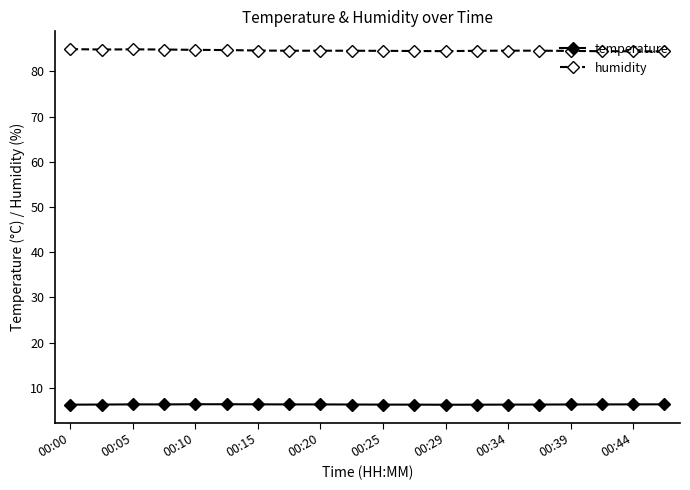

What is the maximum value for temperature?

6.4